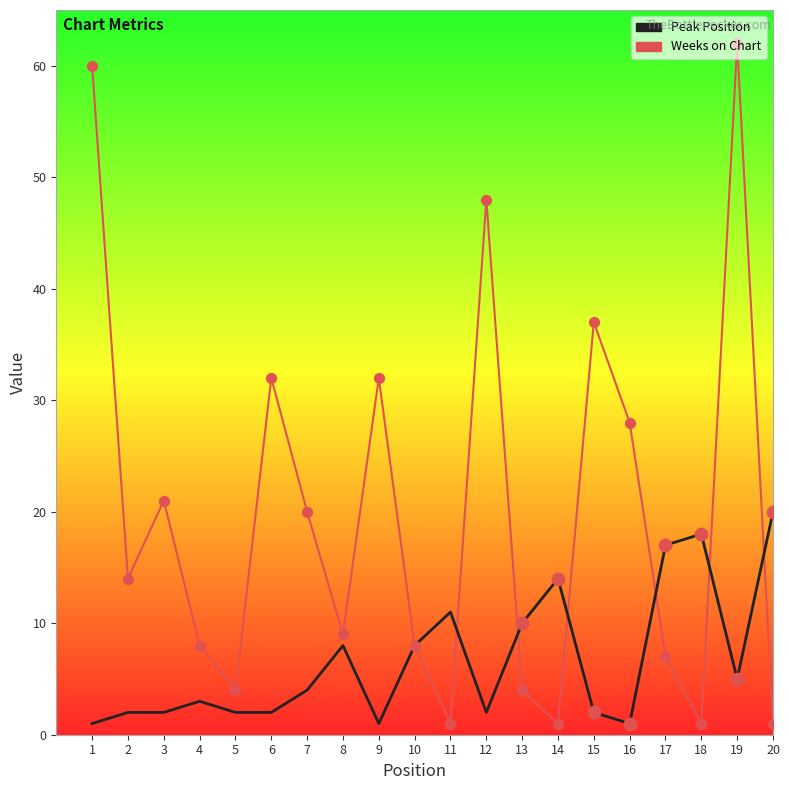

At how many categories does at least one series exceed 29?

6